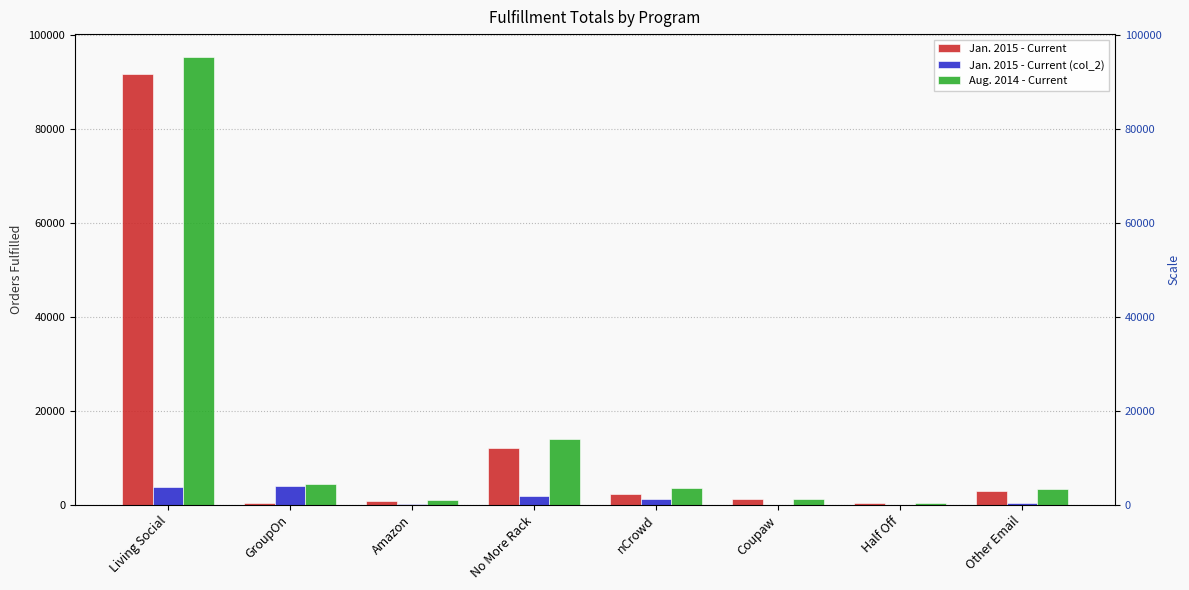

What is the sum of the Jan. 2015 - Current (col_2) values at Other Email and GroupOn?

4437